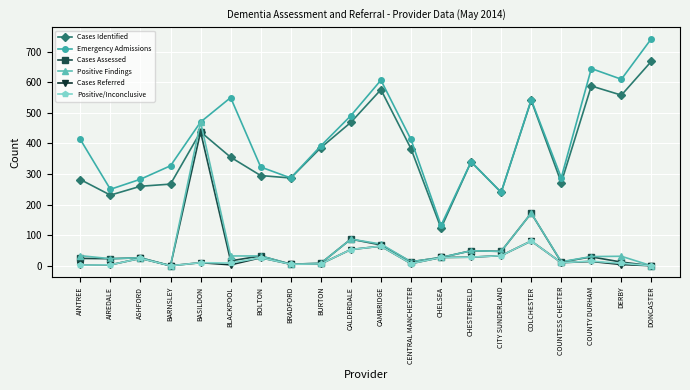

Where do Cases Identified and Positive Findings first cross each other?

BARNSLEY and BASILDON